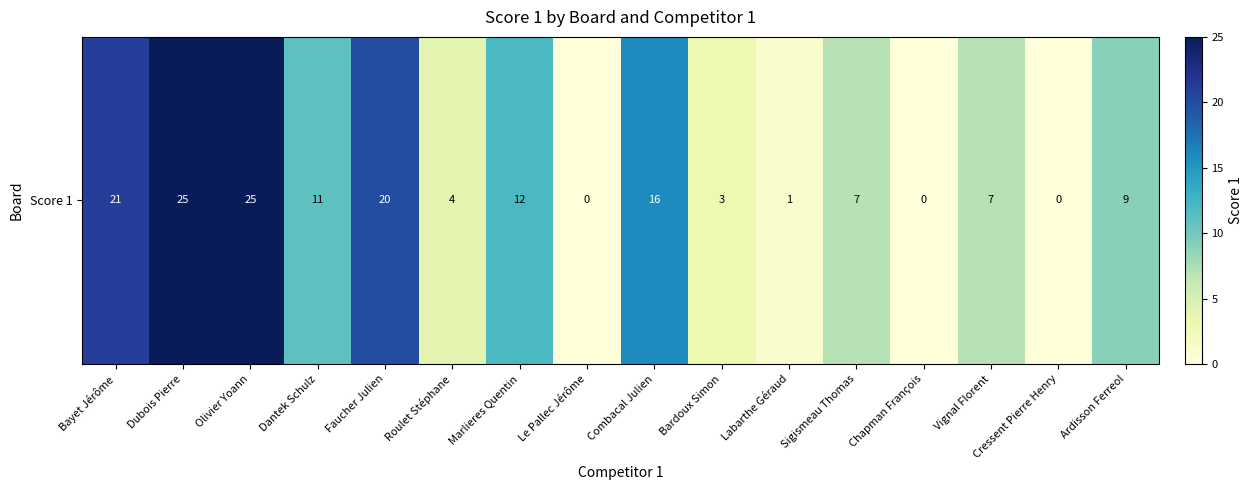

List the labels in order of value, largest first.

Dubois Pierre, Olivier Yoann, Bayet Jérôme, Faucher Julien, Combacal Julien, Marlieres Quentin, Dantek Schulz, Ardisson Ferreol, Sigismeau Thomas, Vignal Florent, Roulet Stéphane, Bardoux Simon, Labarthe Géraud, Le Pallec Jérôme, Chapman François, Cressent Pierre Henry